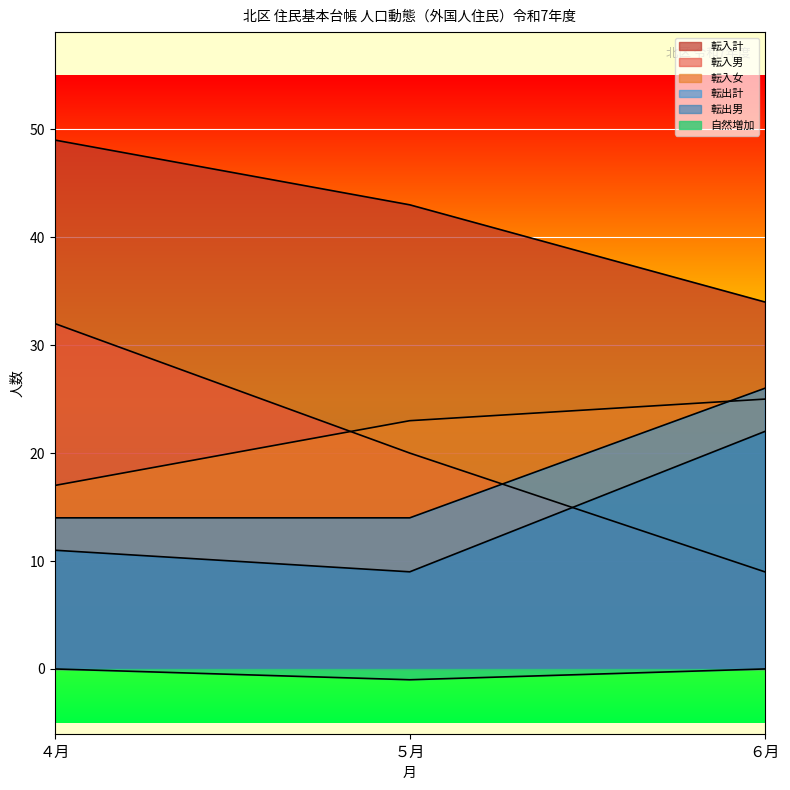

Between ５月 and ６月, which is larger?

５月